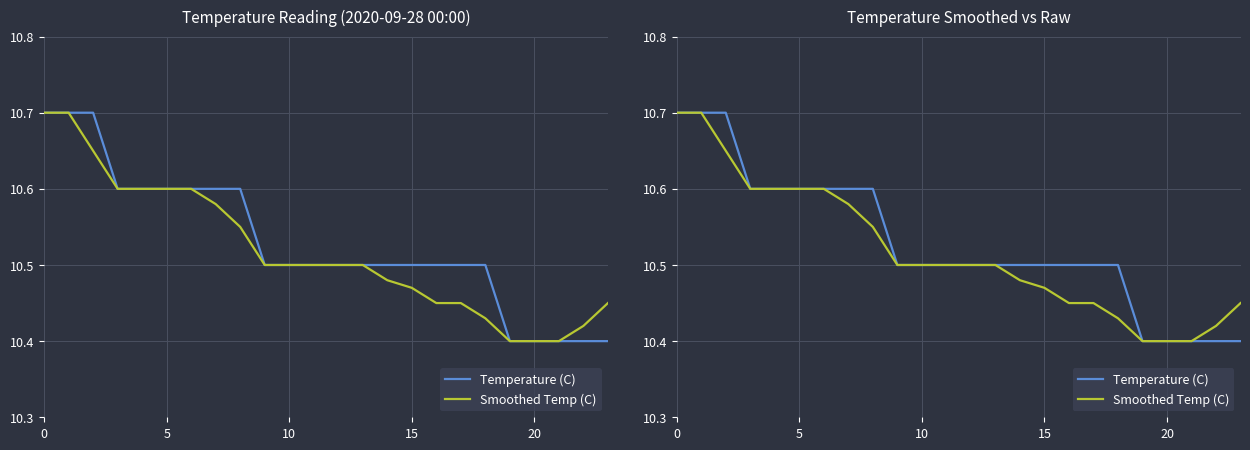

At which label is Temperature (C) closest to 10?

19